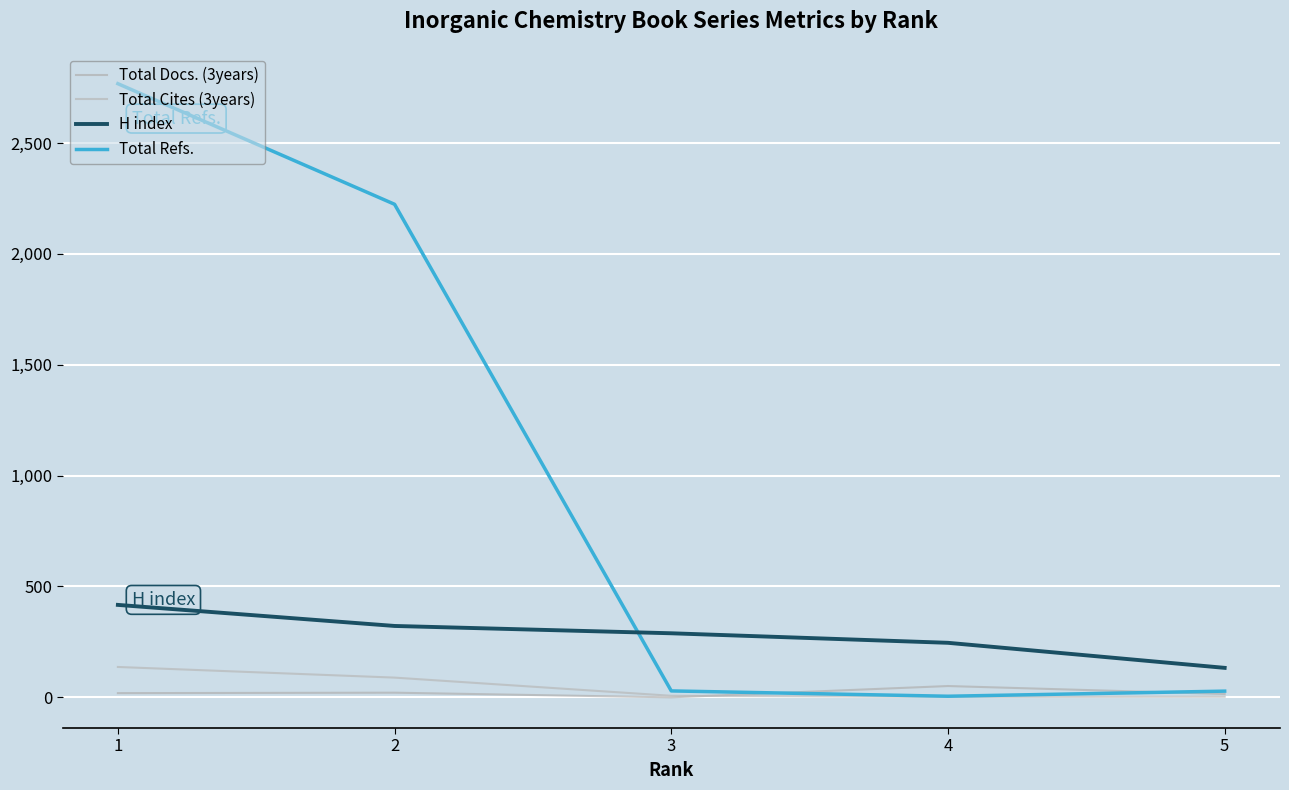

What is the approximate value of H index at 3?

289